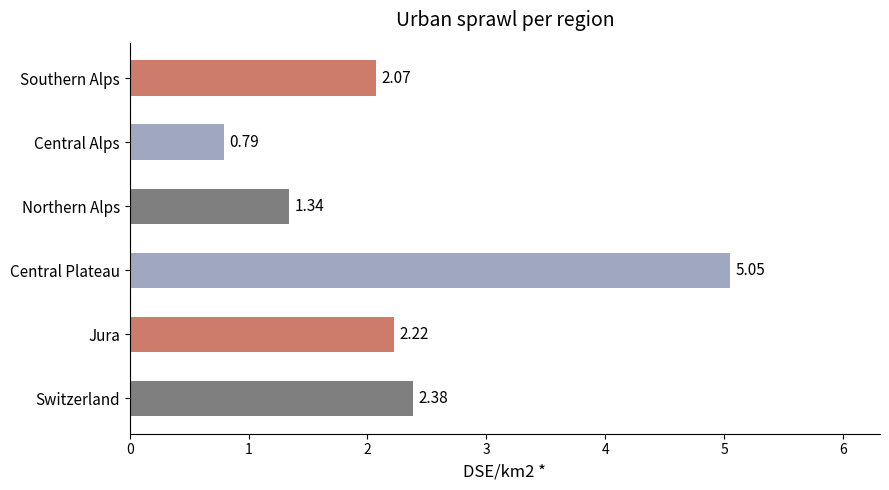

What is the average value?

2.3